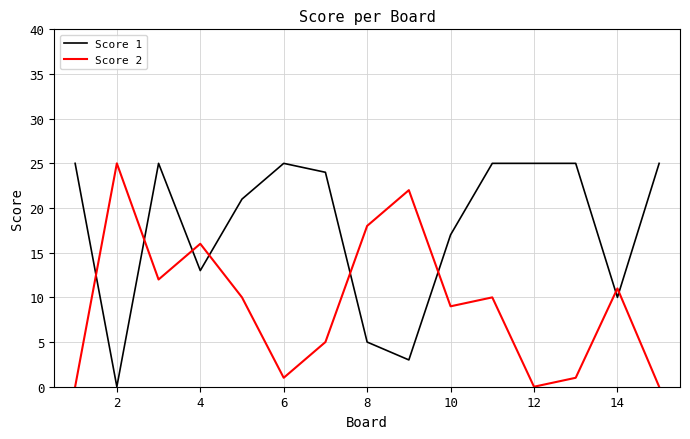

Which series ends up on top after the final intersection of Score 2 and Score 1?

Score 1